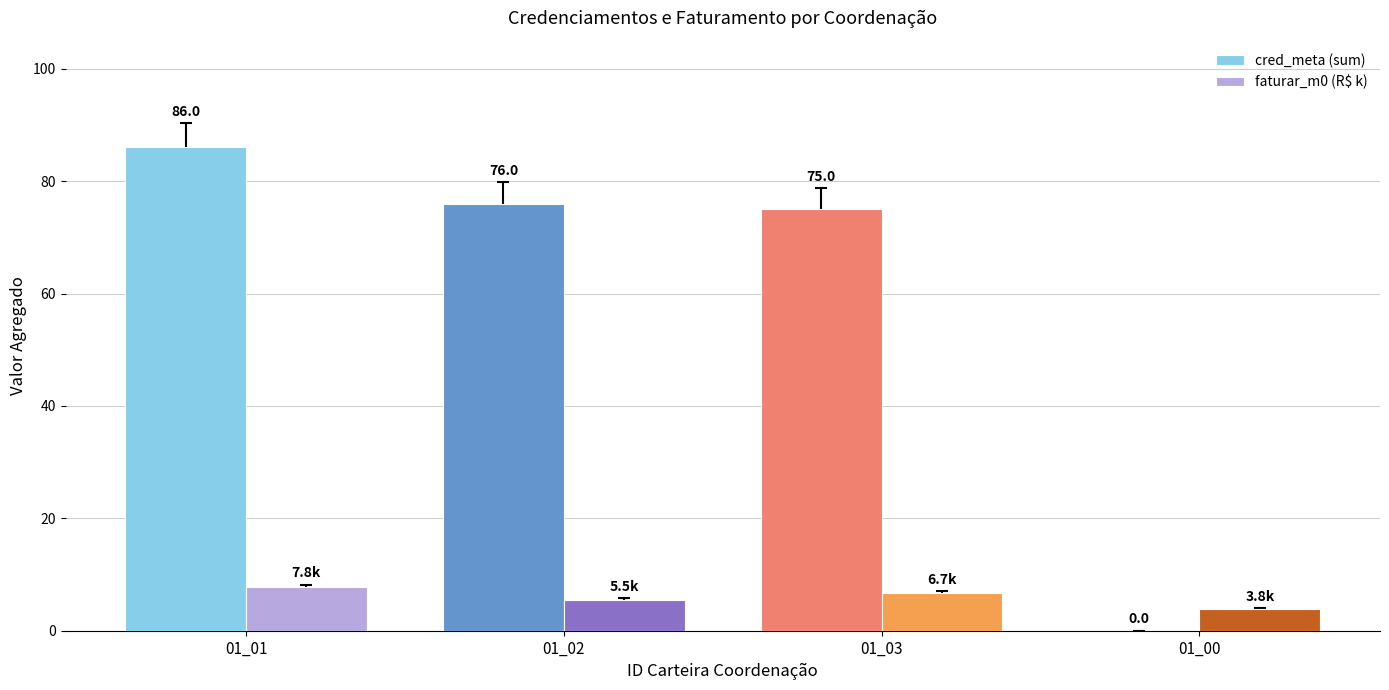

Which series has the largest total across all categories?

cred_meta (sum)